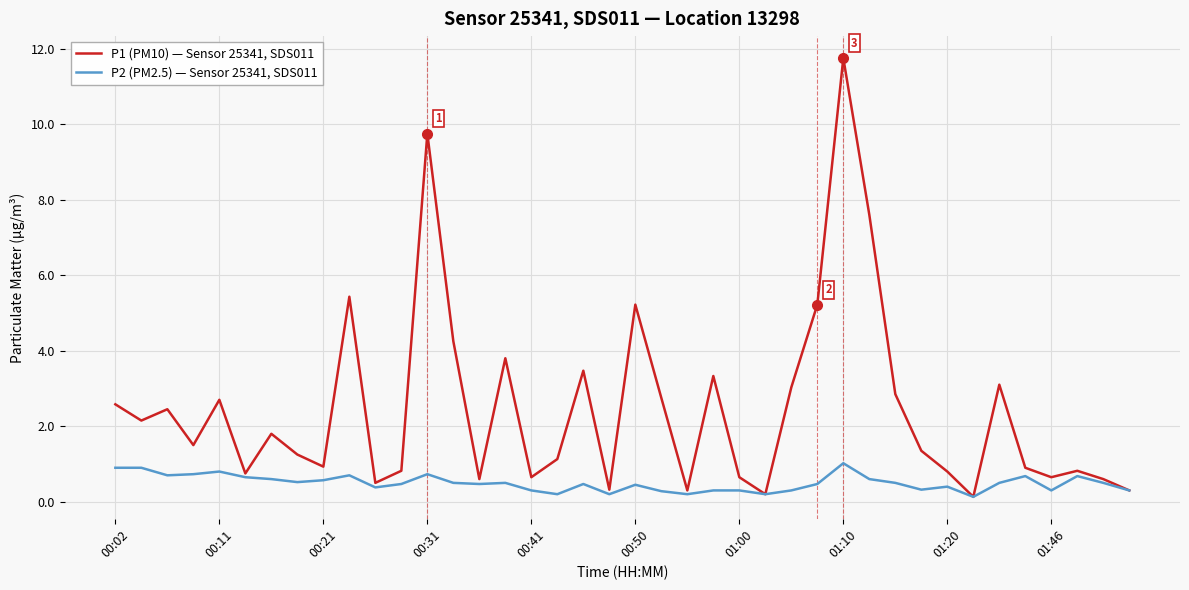

What are all the series names shown in the legend?

P1 (PM10) — Sensor 25341, SDS011, P2 (PM2.5) — Sensor 25341, SDS011